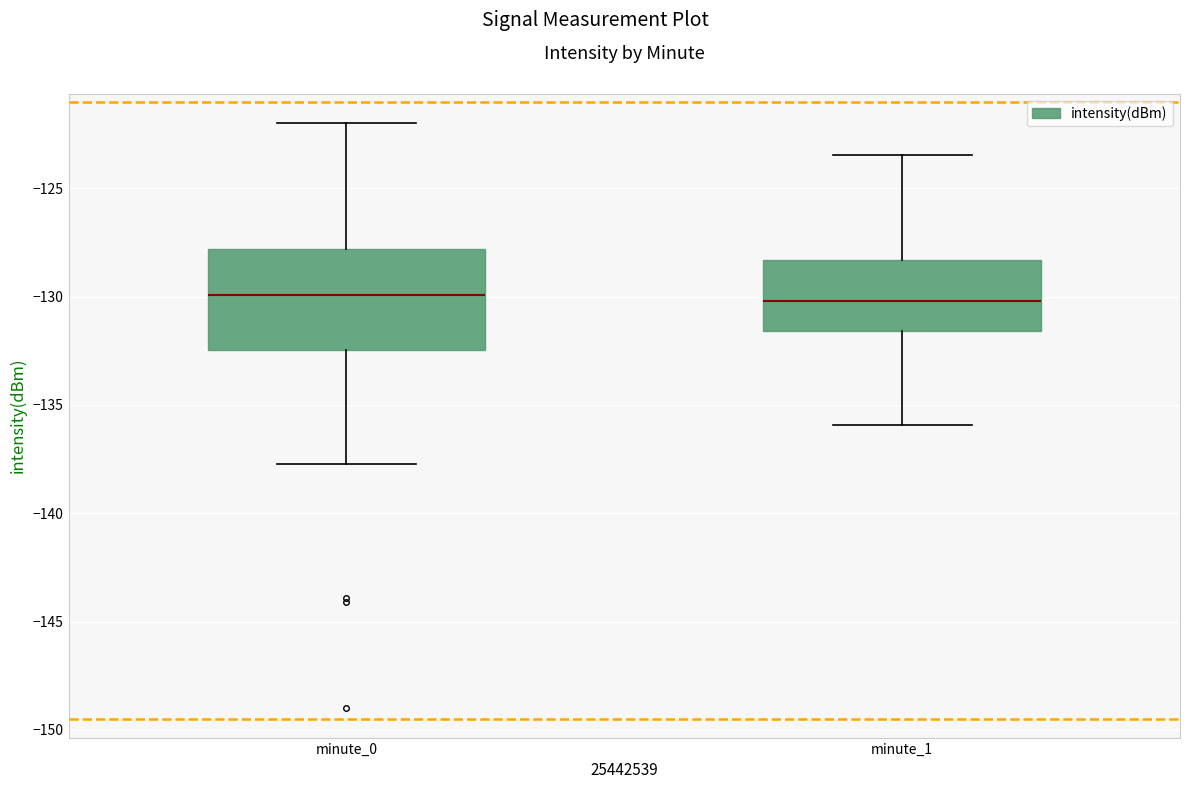

Reading left to right, read every box against the y-axis: the position of its median line, the range the box covers, and the ends of its whiskers. The values are not printed on the chart, so give them approximately, as read against the axis.

minute_0: median -130.0, box -132.5 to -128.0, whiskers -137.5 to -122.0
minute_1: median -130.0, box -131.5 to -128.5, whiskers -136.0 to -123.5